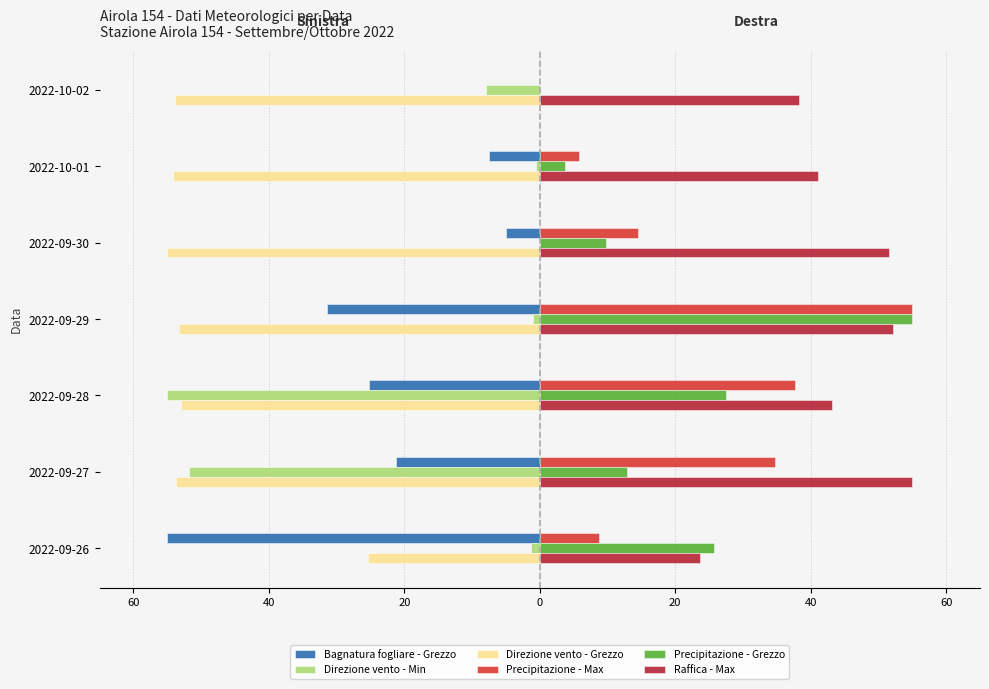

What are all the series names shown in the legend?

Bagnatura fogliare - Grezzo, Direzione vento - Min, Direzione vento - Grezzo, Precipitazione - Max, Precipitazione - Grezzo, Raffica - Max